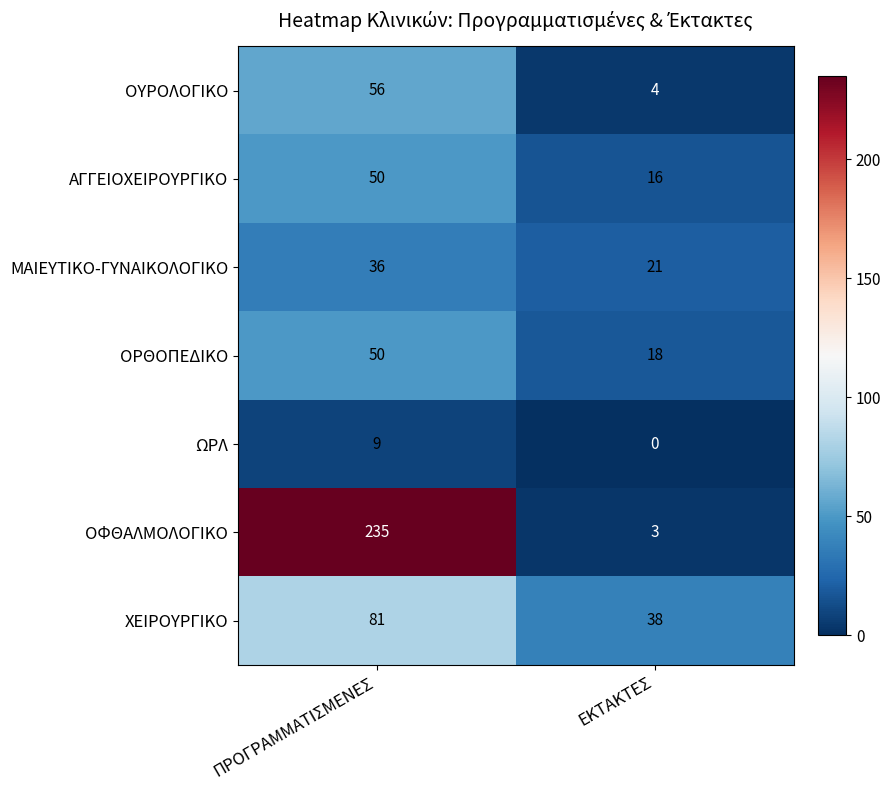

What is the sum of the ΑΓΓΕΙΟΧΕΙΡΟΥΡΓΙΚΟ values at ΕΚΤΑΚΤΕΣ and ΠΡΟΓΡΑΜΜΑΤΙΣΜΕΝΕΣ?

66